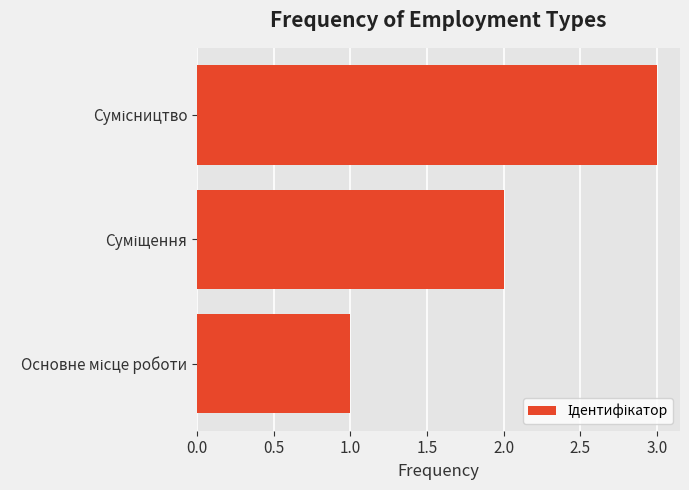

What is the greatest value displayed?

3